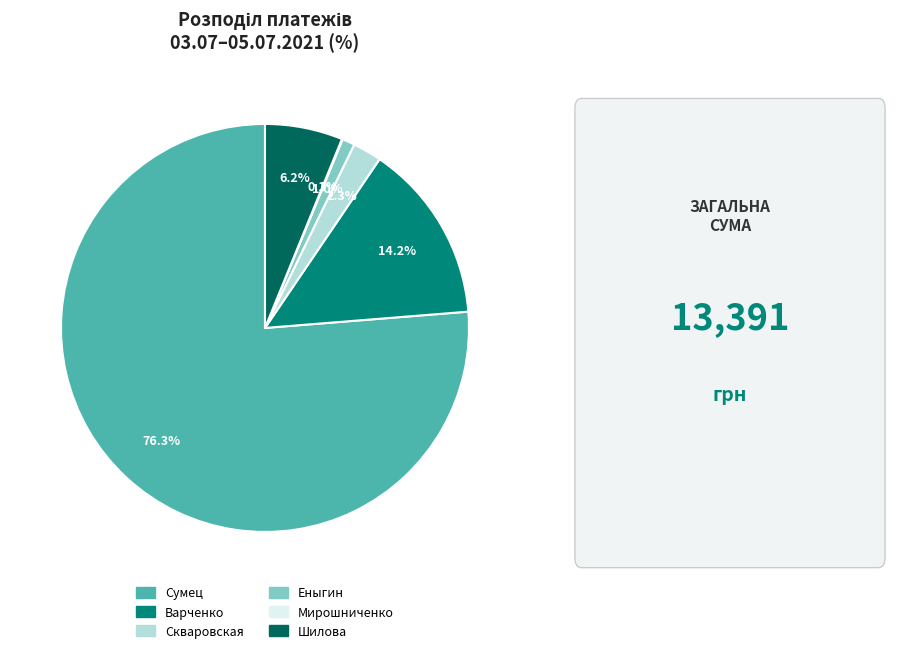

Does any single category account for the majority?

Yes